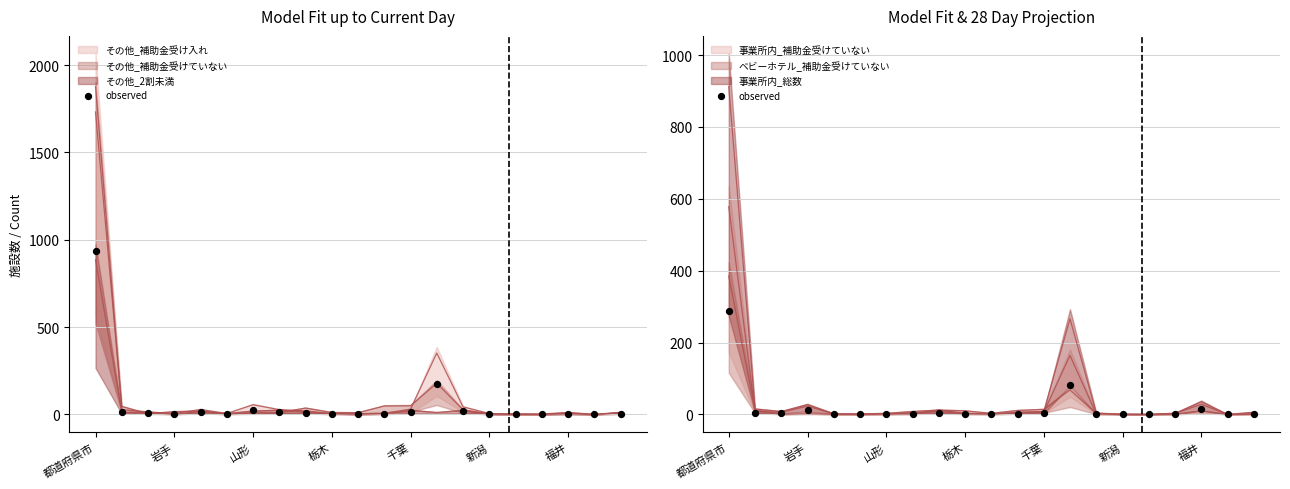

Which series has the largest total across all categories?

その他_補助金受け入れ